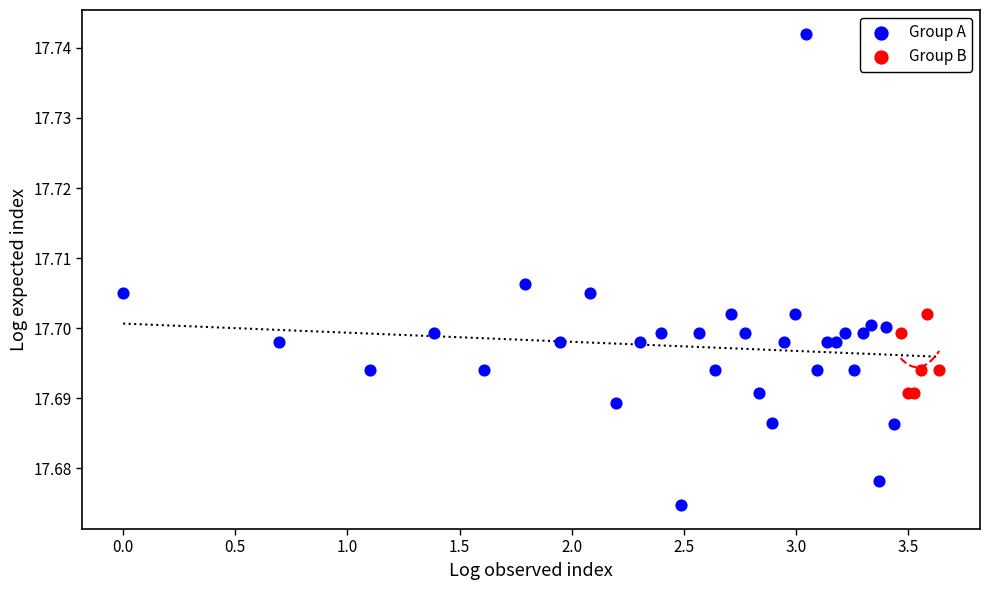

Which series reaches the maximum Y coordinate?

Group A